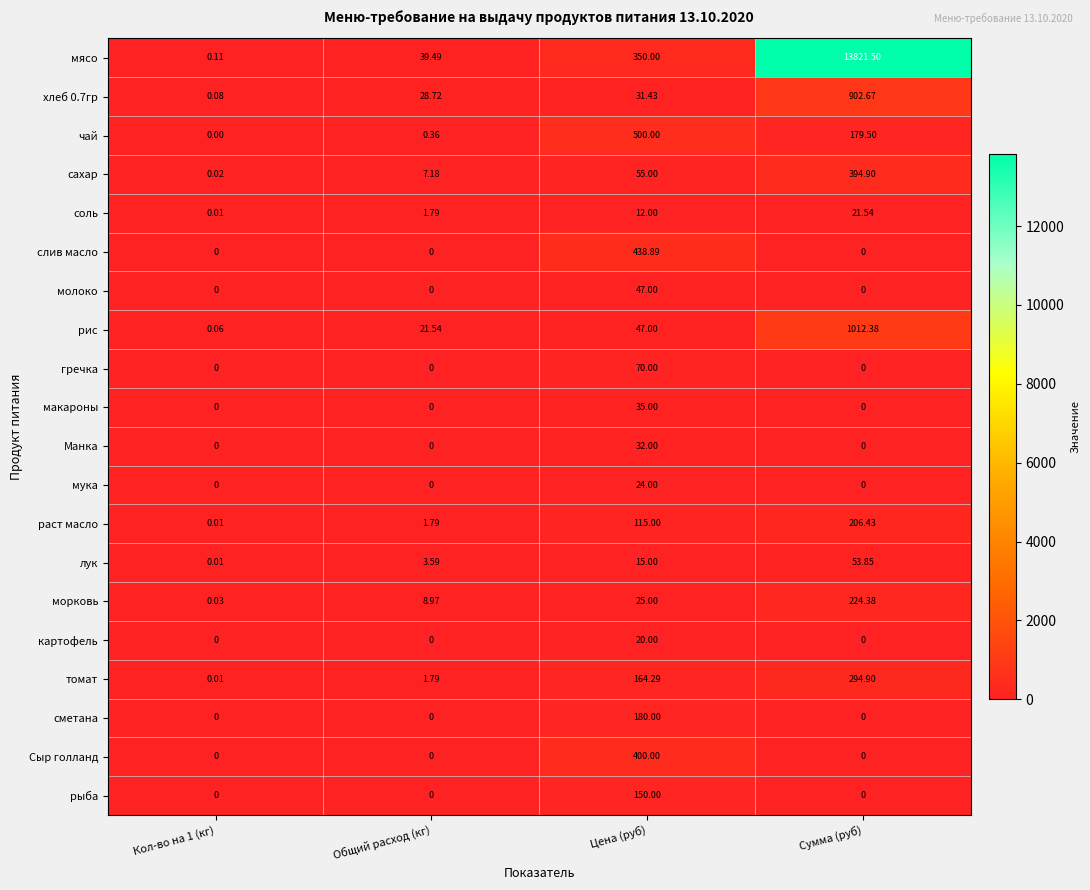

Between Кол-во на 1 (кг) and Общий расход (кг), which series saw the biggest shift?

мясо